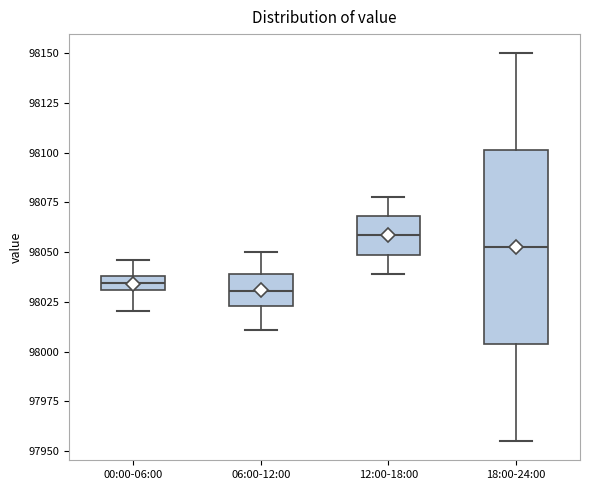

Where does the lower whisker of the box for 00:00-06:00 end on the y-axis? The values are not printed on the chart, so give them approximately, as read against the axis.

98020